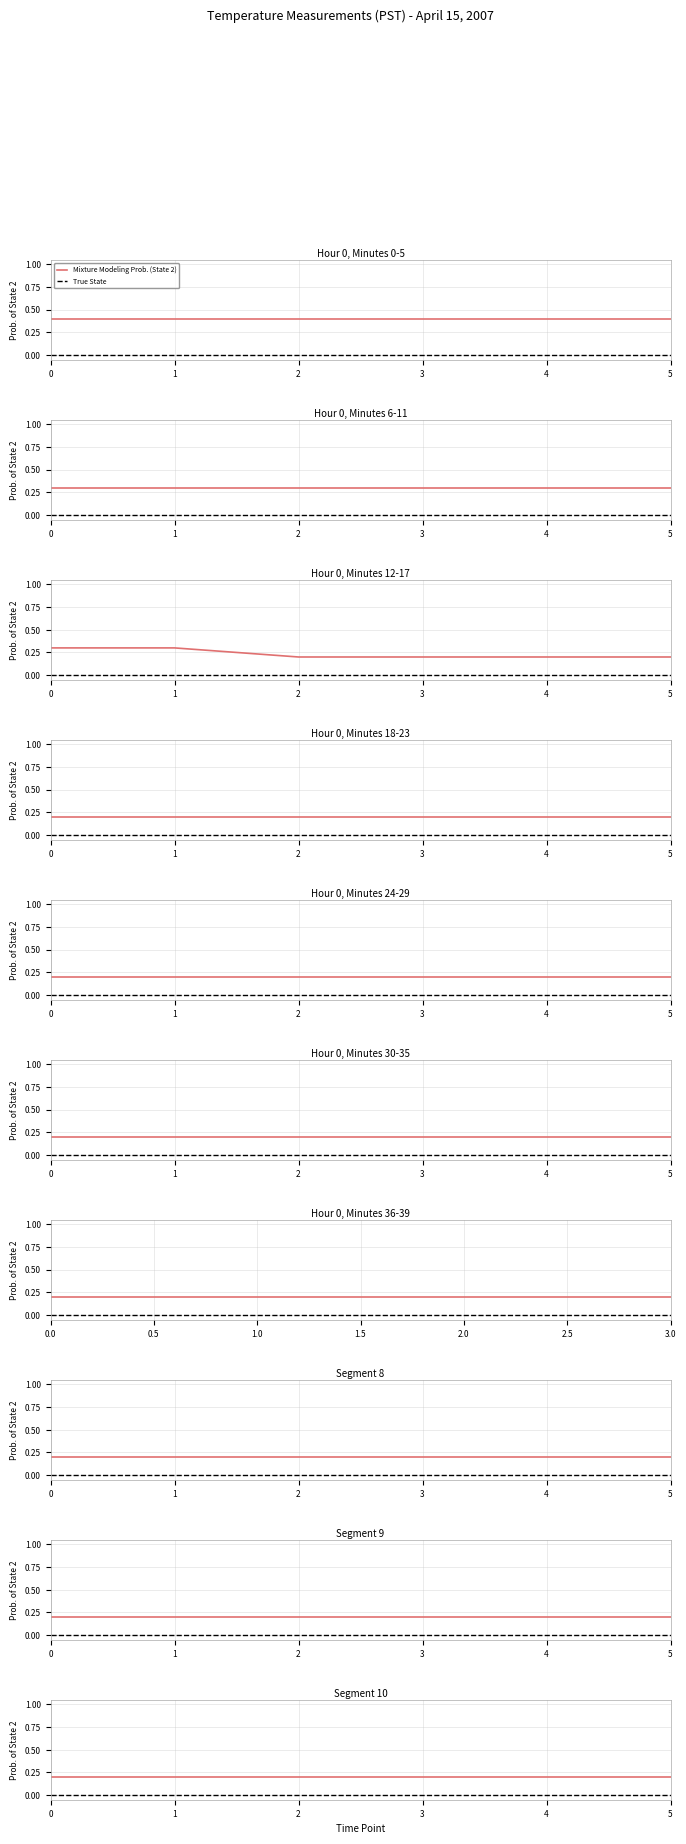

Is it true that Mixture Modeling Prob. (State 2) equals 0.2 at 5?

True